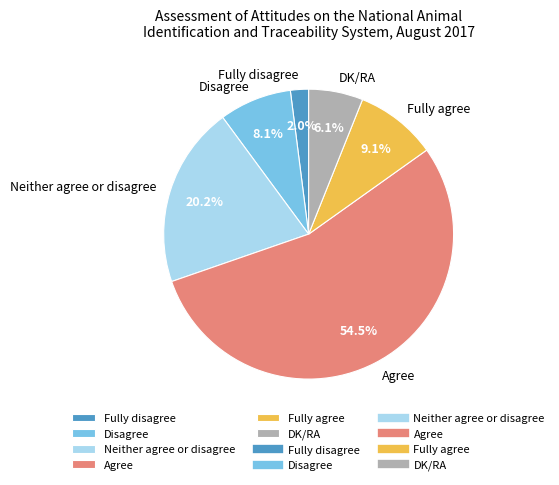

Combined, what portion of the pie is DK/RA and Neither agree or disagree?

26.3%